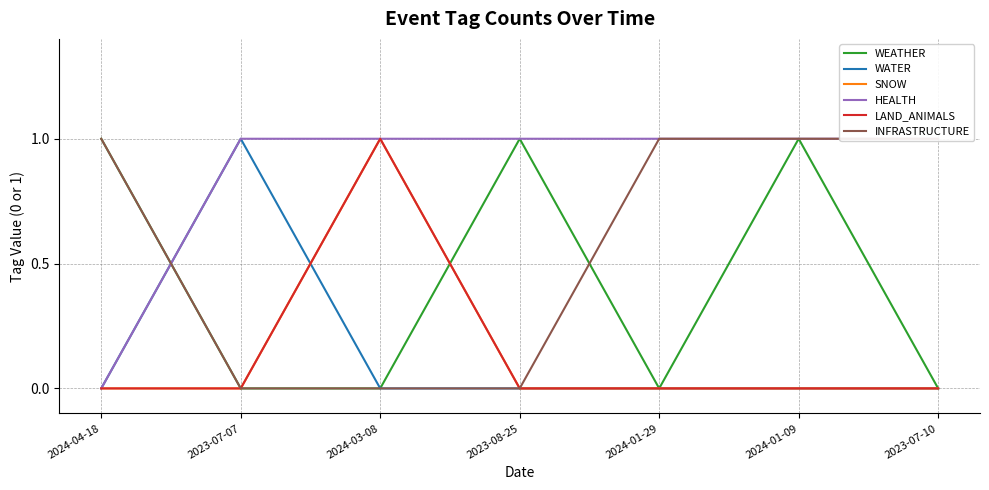

Reading left to right, extract all data points from this chart.

WEATHER: 1	0	0	1	0	1	0
WATER: 0	1	0	0	0	0	0
SNOW: 0	0	1	0	0	0	0
HEALTH: 0	1	1	1	1	1	1
LAND_ANIMALS: 0	0	1	0	0	0	0
INFRASTRUCTURE: 1	0	0	0	1	1	1